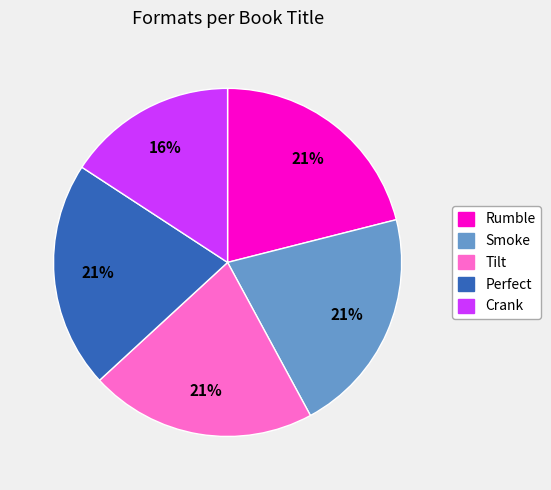

How many slices are in this pie chart?

5